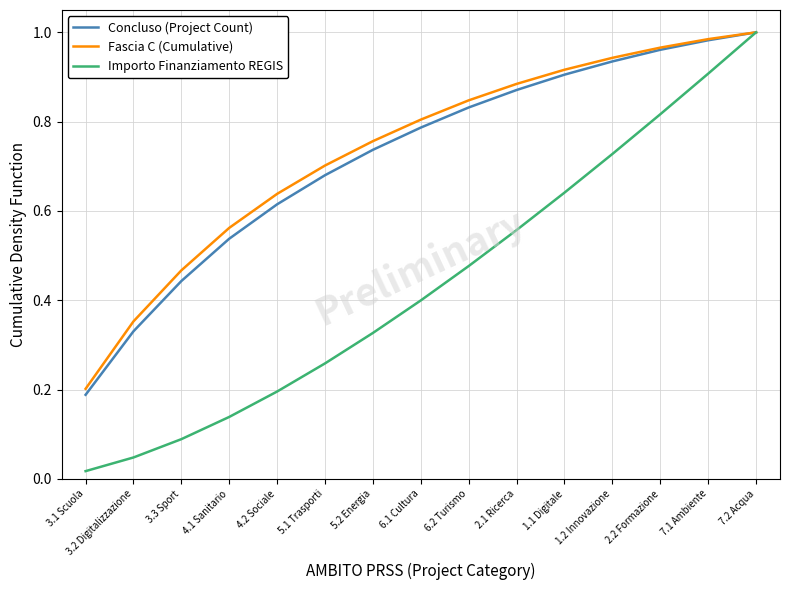

At which label does Importo Finanziamento REGIS reach its peak?

7.2 Acqua